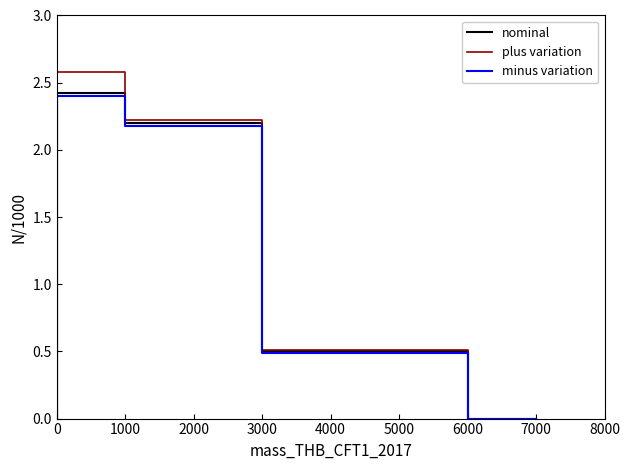

Which series has the largest range (max minus min)?

plus variation